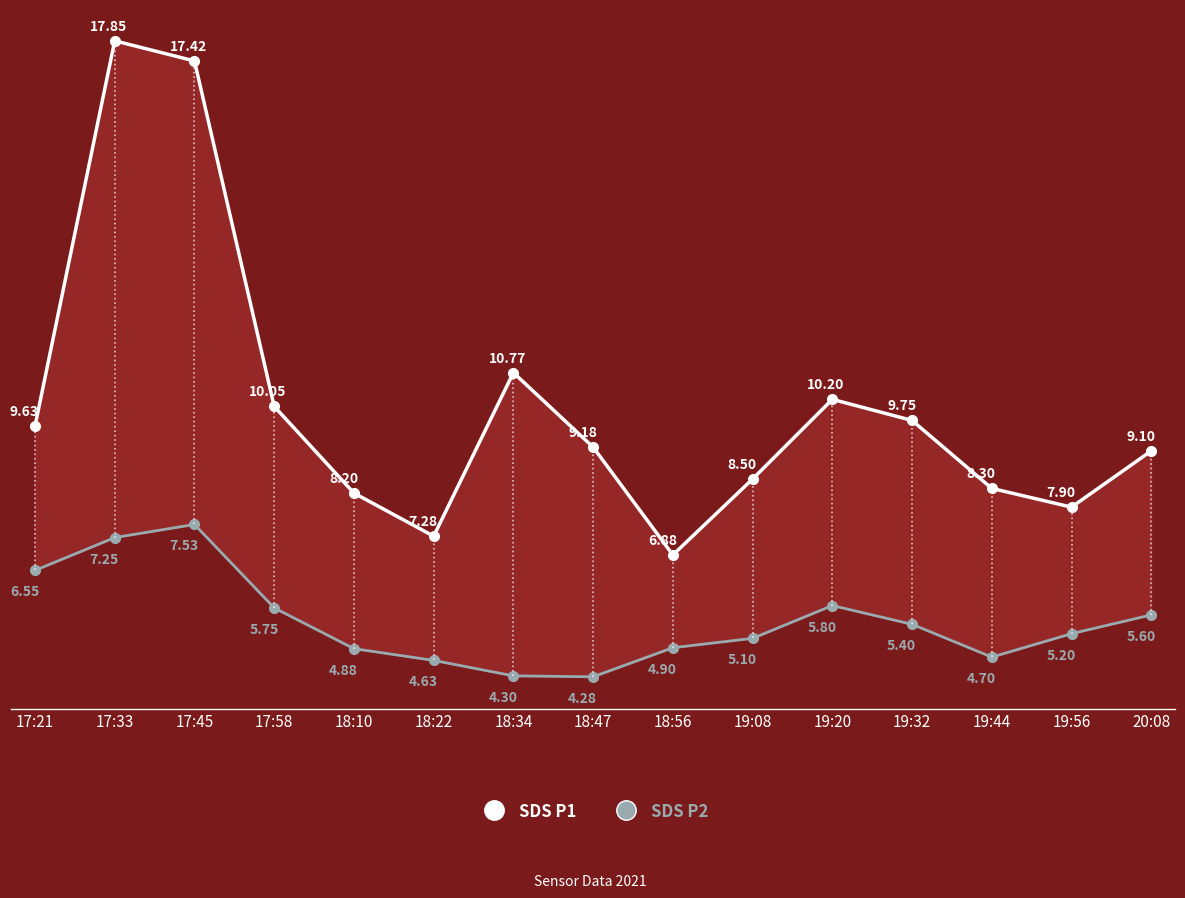

What is the sum of all SDS_P1 values?

151.0